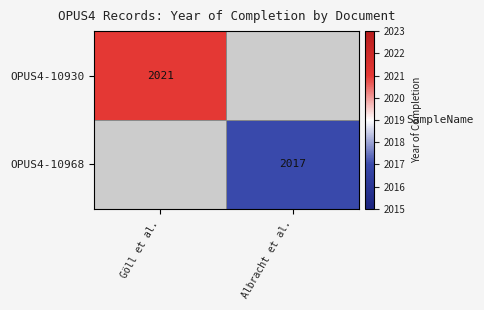

The OPUS4-10968 series shows 2017 at Albracht et al.. True or false?

True